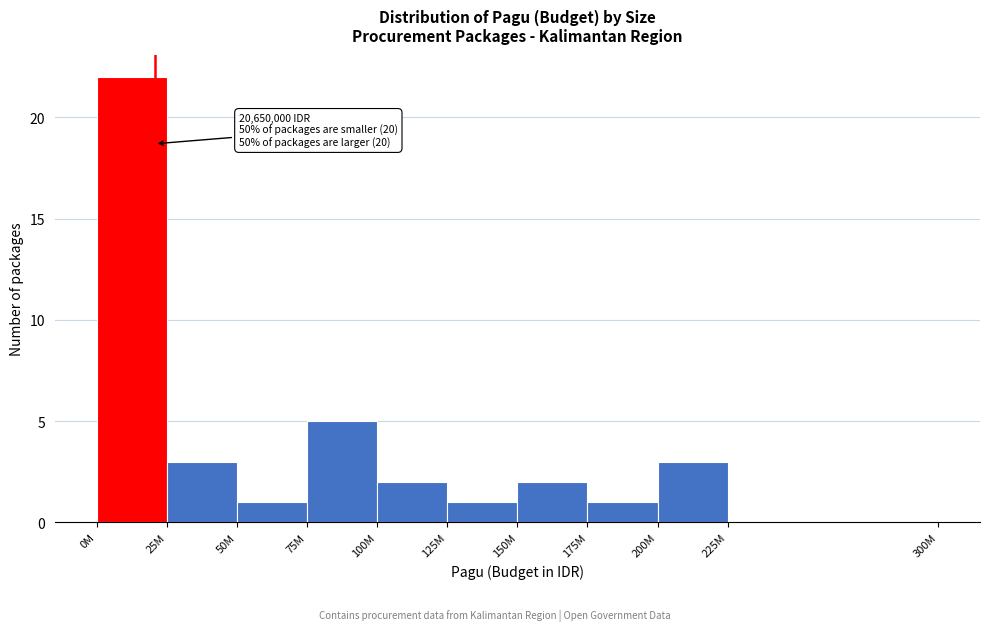

Reading right to left, what are all the values shown in this chart?

225M=0	200M=3	175M=1	150M=2	125M=1	100M=2	75M=5	50M=1	25M=3	0M=22